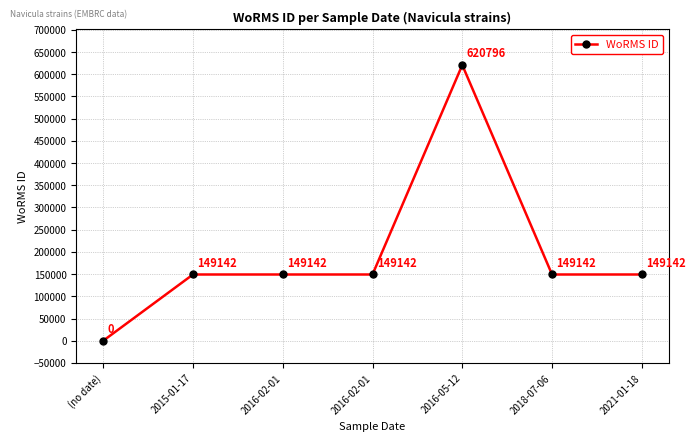

At which category does the chart reach its peak across all series?

2016-05-12